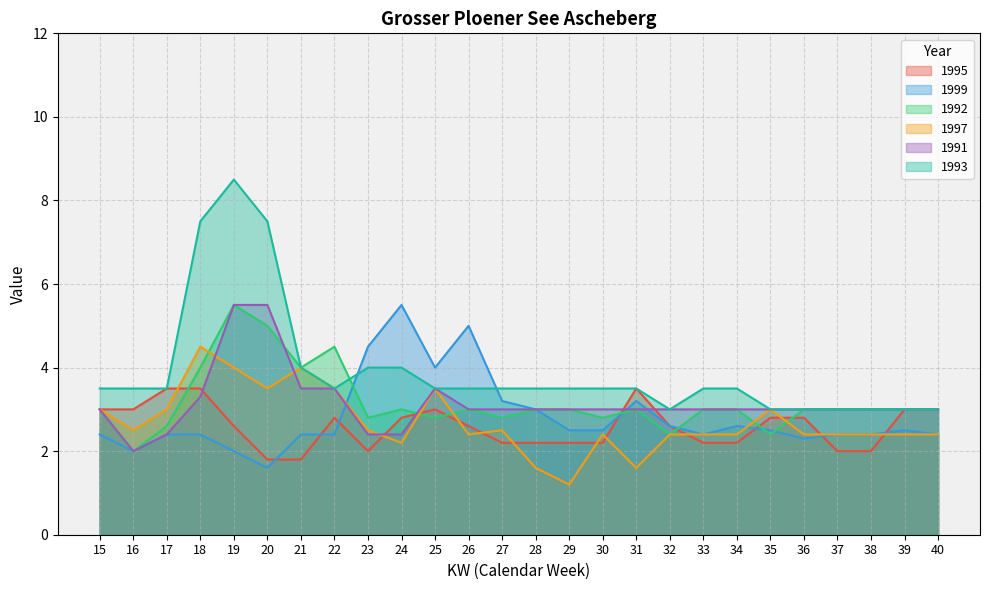

How many lines are shown in the chart?

6